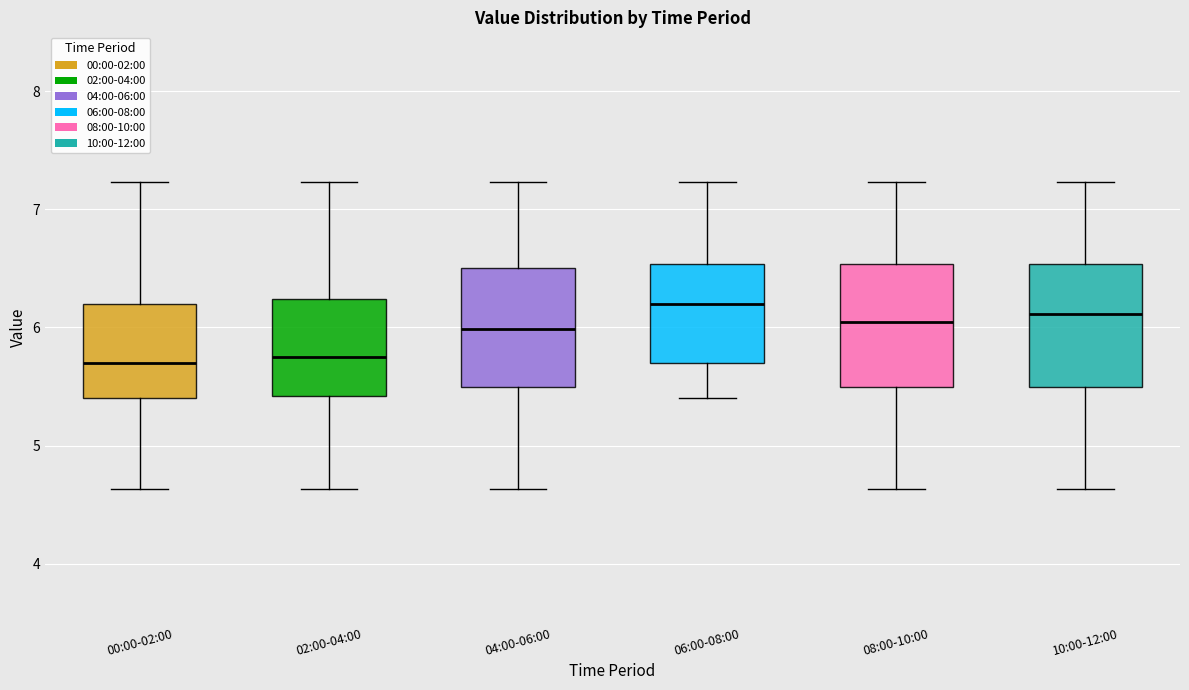

Reading left to right, transcribe this box plot: for each box, give where its median line is, the range the box spans, and where its two whiskers end, as read against the y-axis. The values are not printed on the chart, so give them approximately, as read against the axis.

00:00-02:00: median 5.7, box 5.4 to 6.2, whiskers 4.6 to 7.2
02:00-04:00: median 5.8, box 5.4 to 6.2, whiskers 4.6 to 7.2
04:00-06:00: median 6.0, box 5.5 to 6.5, whiskers 4.6 to 7.2
06:00-08:00: median 6.2, box 5.7 to 6.5, whiskers 5.4 to 7.2
08:00-10:00: median 6.1, box 5.5 to 6.5, whiskers 4.6 to 7.2
10:00-12:00: median 6.1, box 5.5 to 6.5, whiskers 4.6 to 7.2